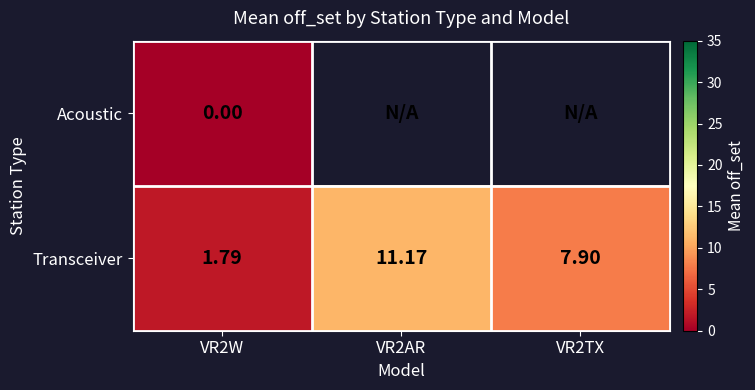

Rank the categories by Transceiver value from lowest to highest.

VR2W, VR2TX, VR2AR